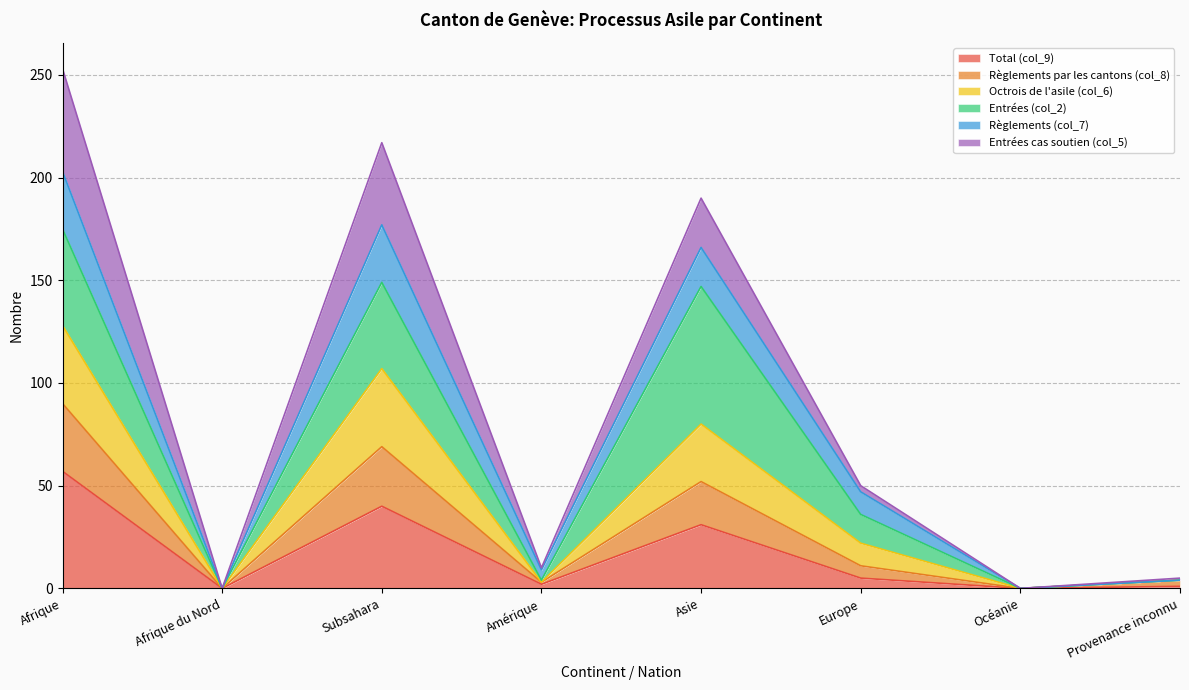

What position from the left is Afrique du Nord?

2